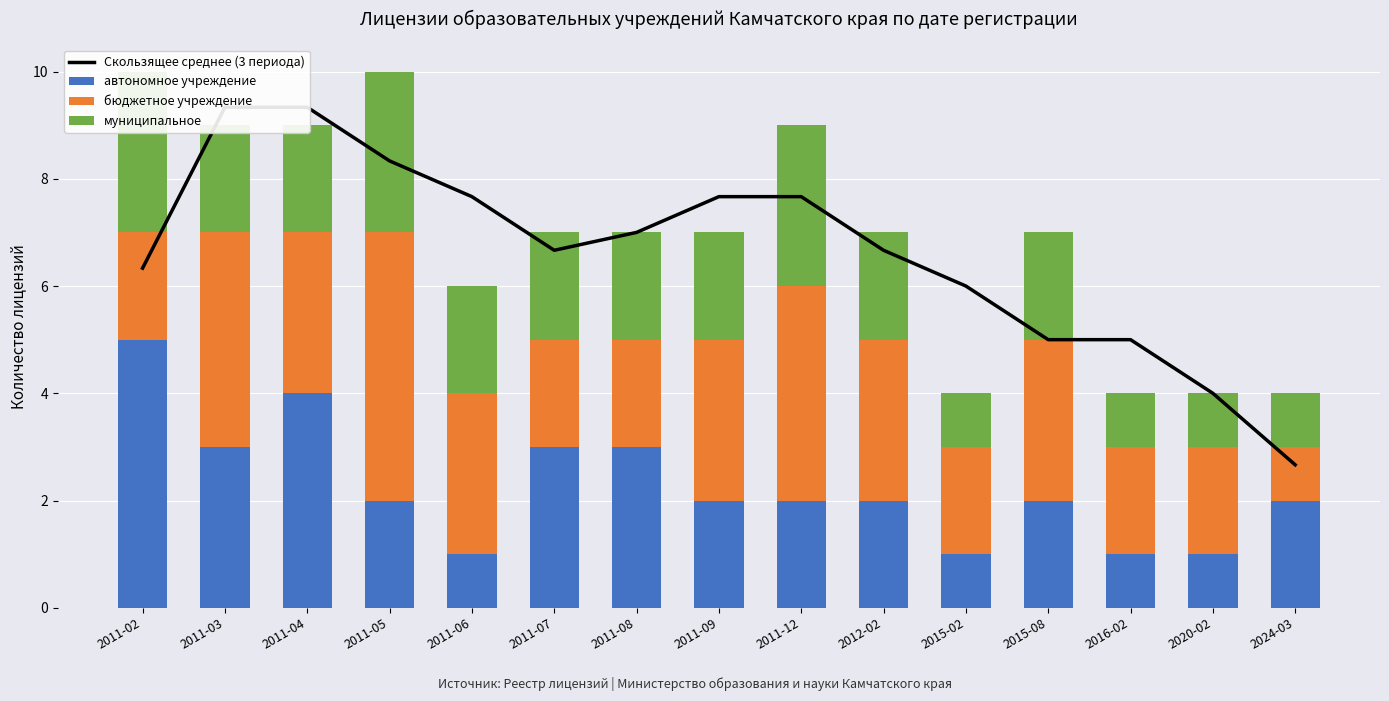

Where is муниципальное nearest to the value 2?

2011-03